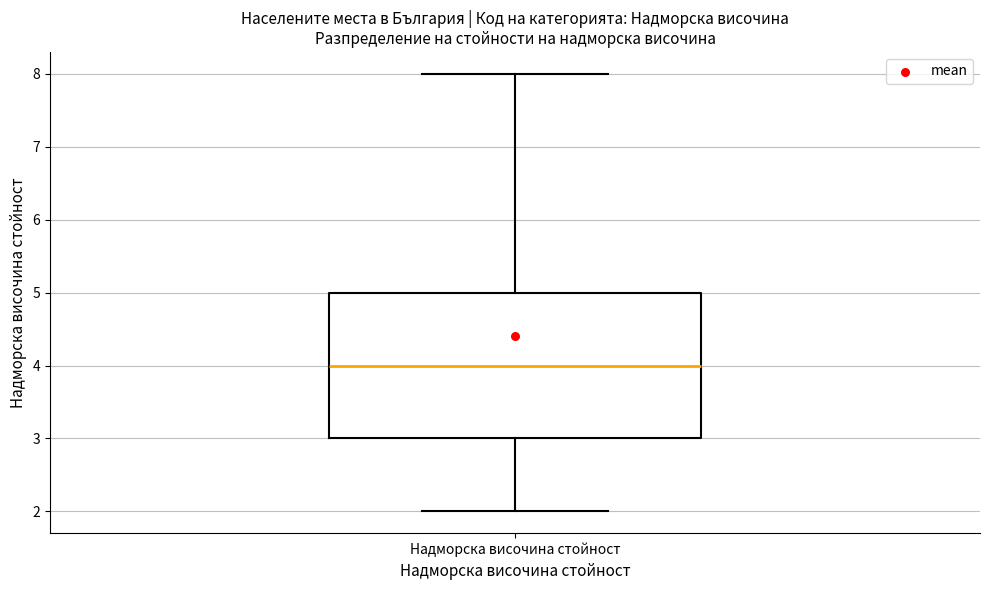

Where does the upper whisker of the box for Надморска височина стойност end on the y-axis? The values are not printed on the chart, so give them approximately, as read against the axis.

8